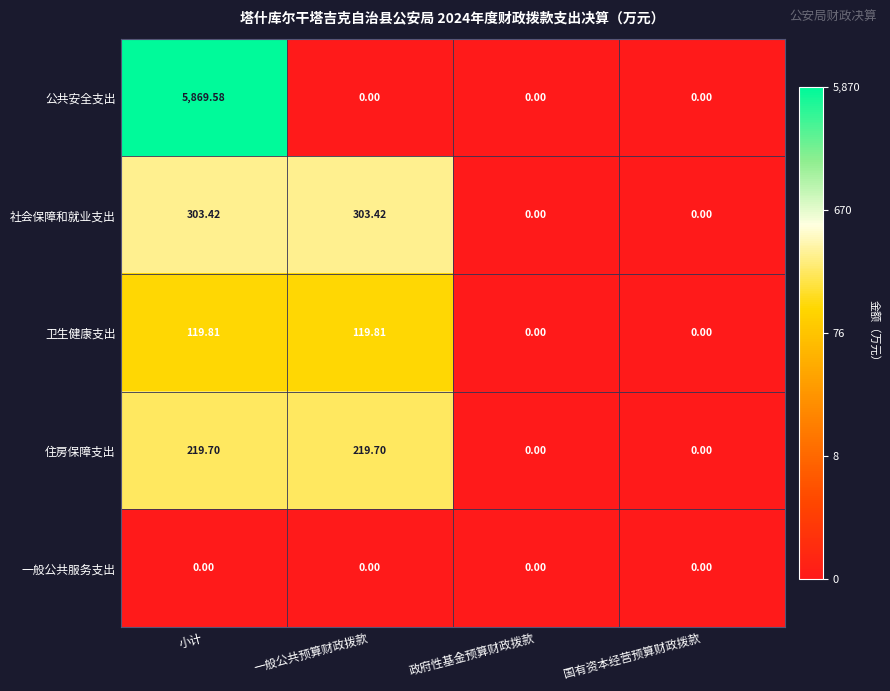

Which series has the largest total across all categories?

公共安全支出